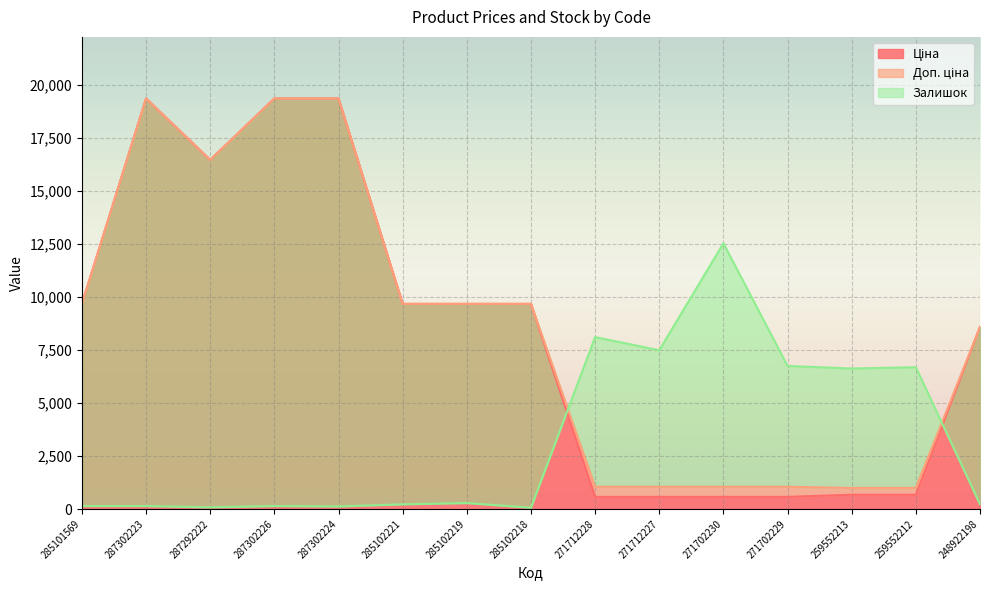

After their last crossing, which series has the higher values: Ціна or Залишок?

Ціна